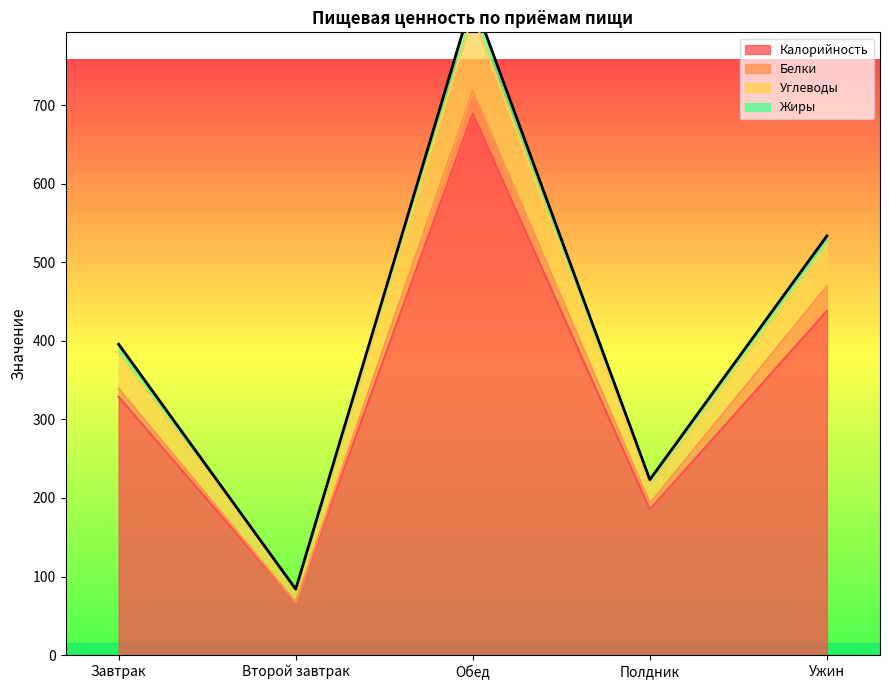

What position from the left is Завтрак?

1